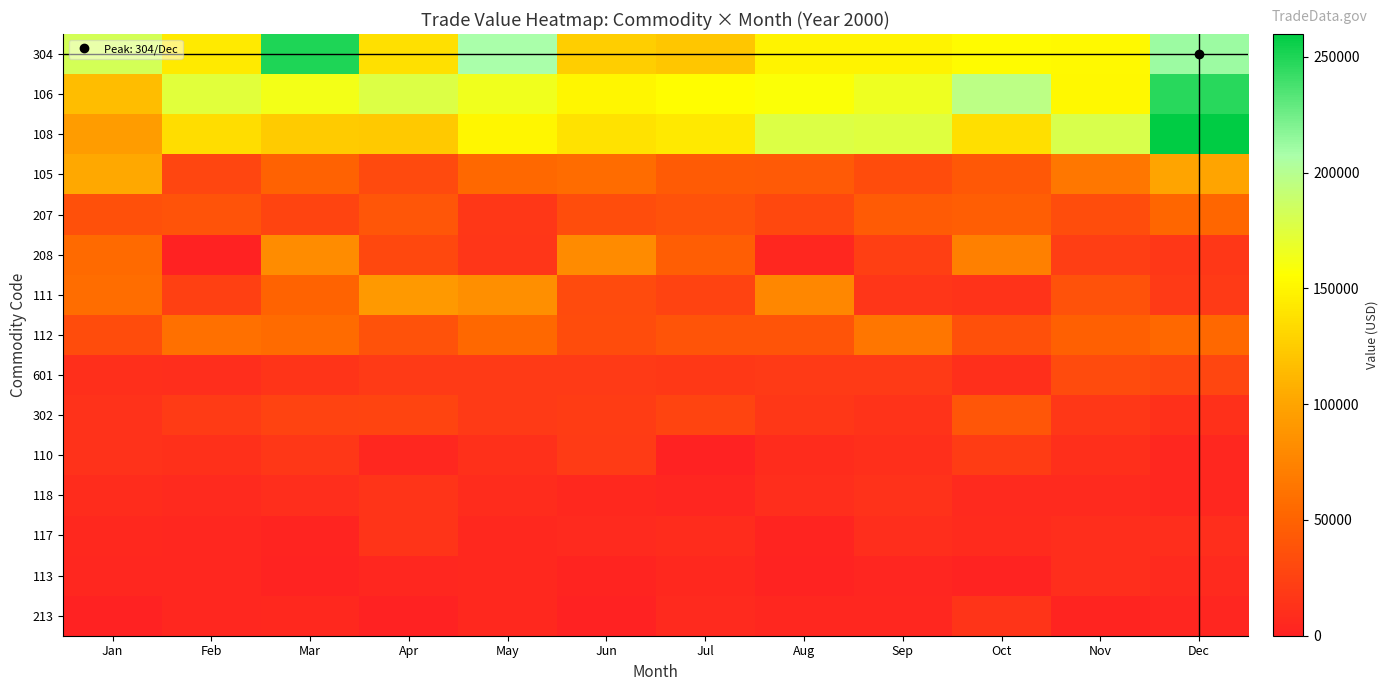

What is the greatest value displayed?

259835